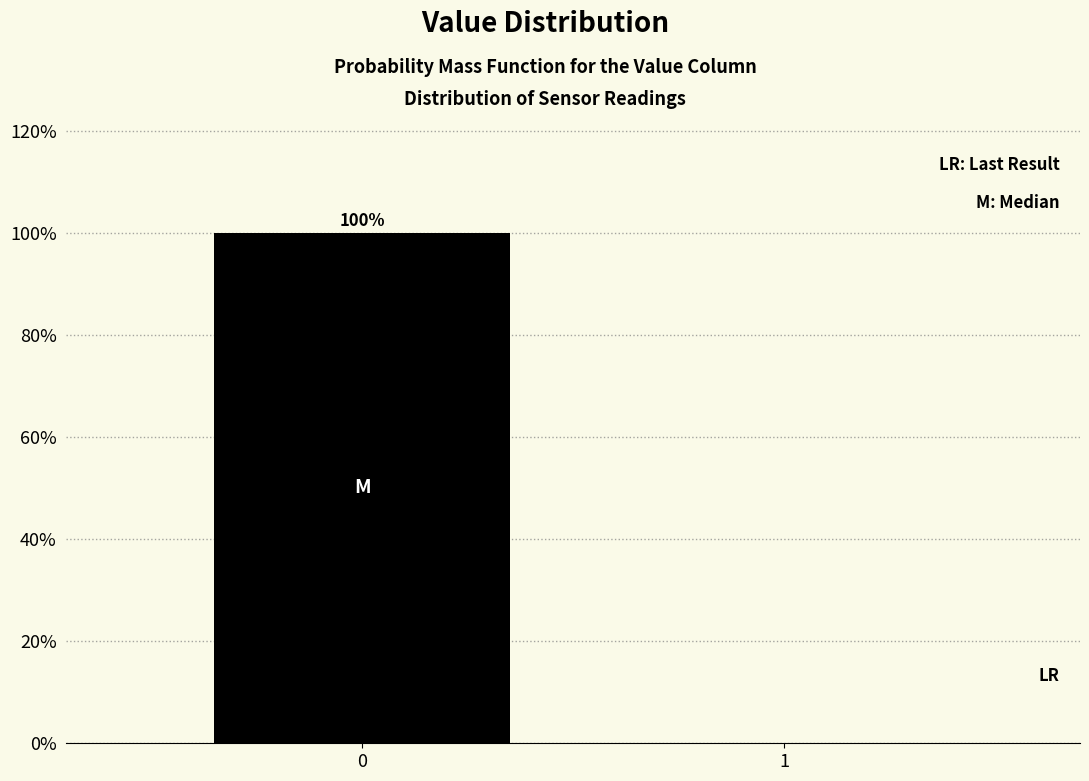

Reading left to right, extract all data points from this chart.

0=100	1=0